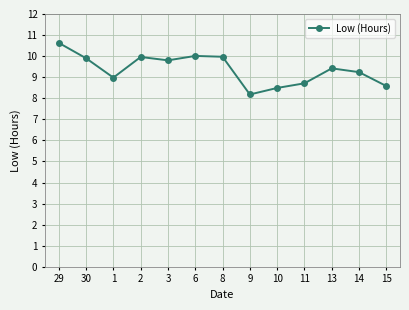

Reading left to right, list all the values displayed in this chart.

10.6	9.9	9.0	10.0	9.8	10.0	10.0	8.2	8.5	8.7	9.4	9.2	8.6